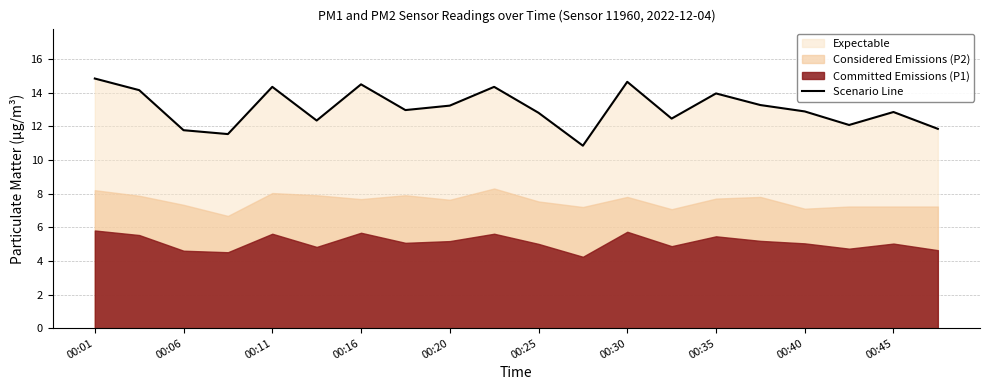

What is the lowest value of the Scenario Line series?

10.8